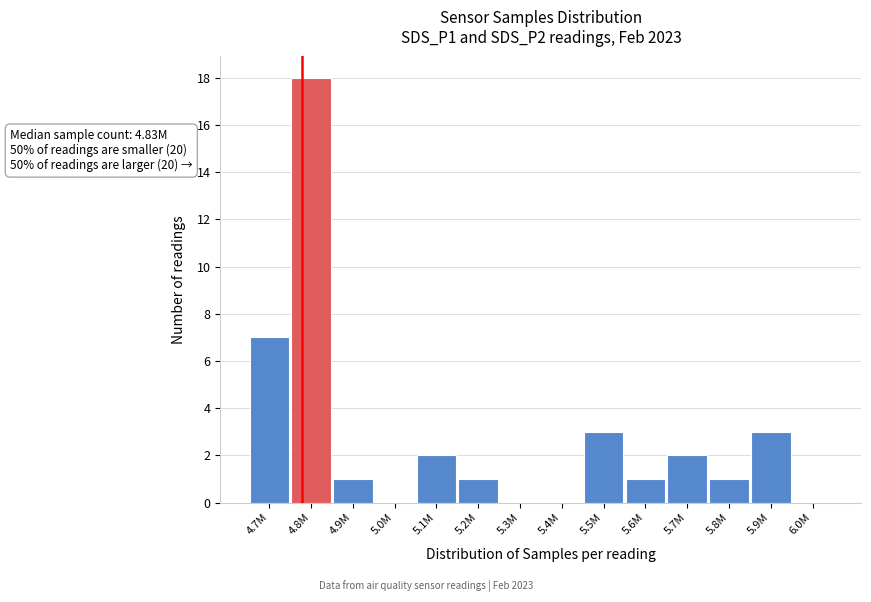

Reading left to right, what are all the values shown in this chart?

4.7M=7	4.8M=18	4.9M=1	5.0M=0	5.1M=2	5.2M=1	5.3M=0	5.4M=0	5.5M=3	5.6M=1	5.7M=2	5.8M=1	5.9M=3	6.0M=0